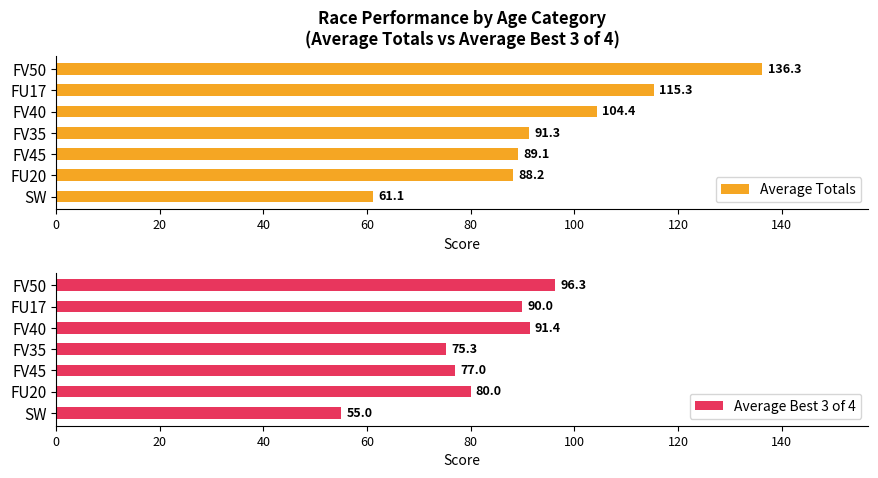

Rank the categories by Average Totals value from lowest to highest.

SW, FU20, FV45, FV35, FV40, FU17, FV50